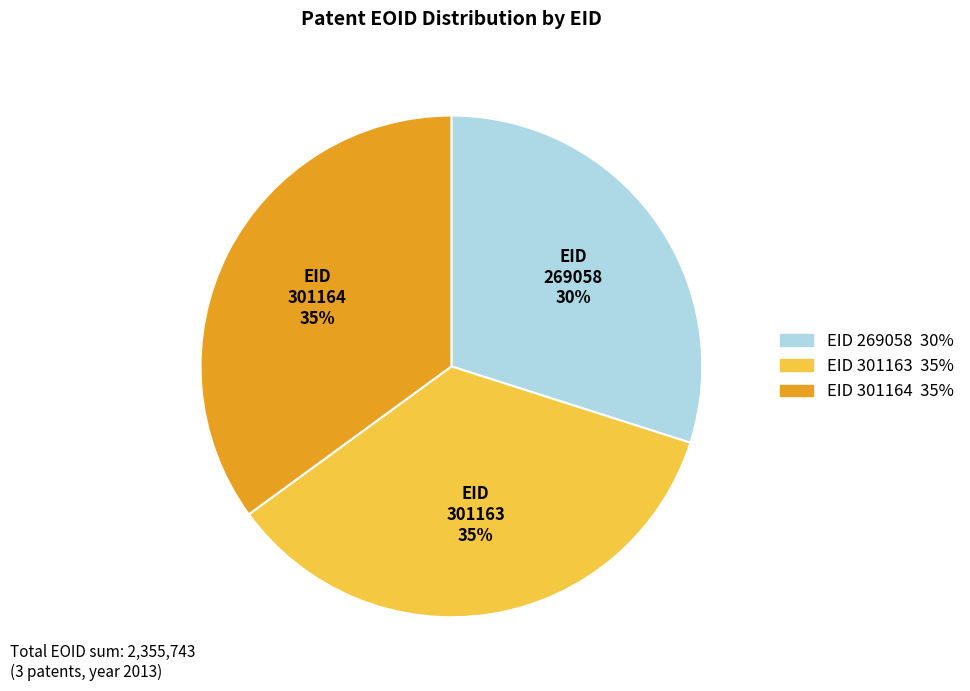

Does any single category account for the majority?

No